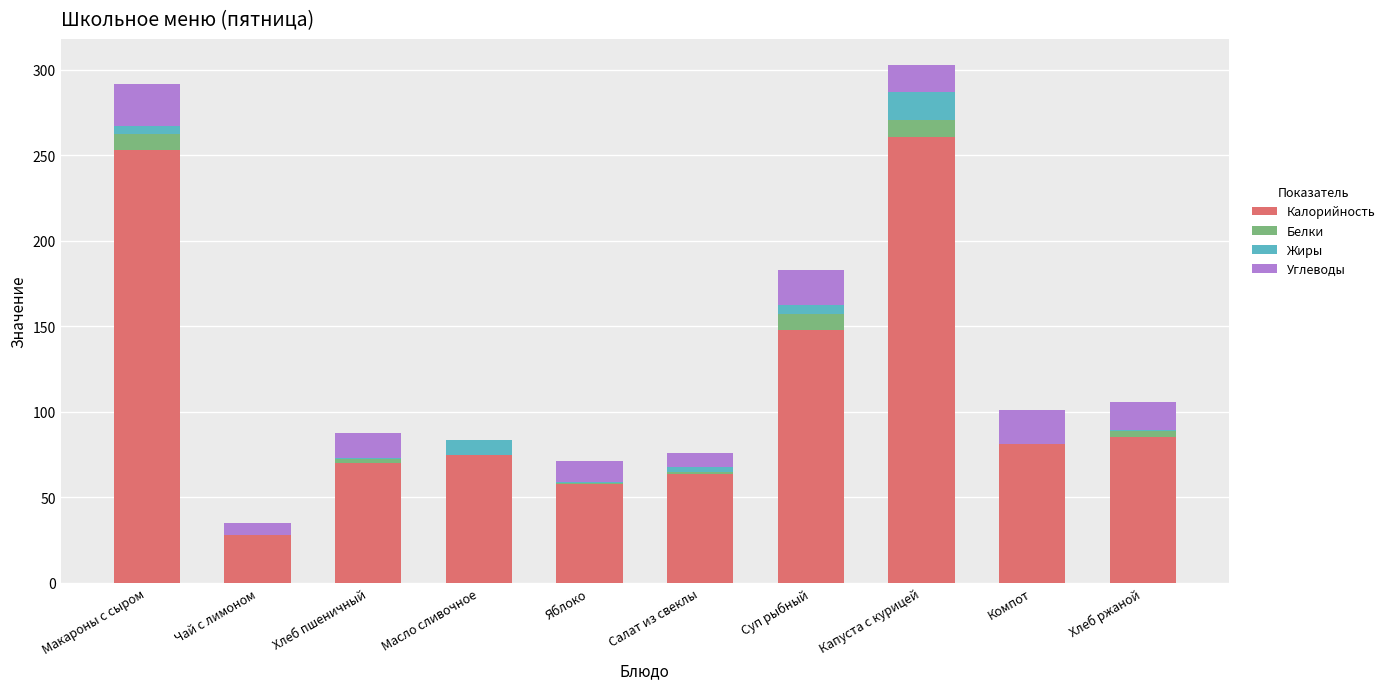

The Калорийность series shows 63.7 at Салат из свеклы. True or false?

True